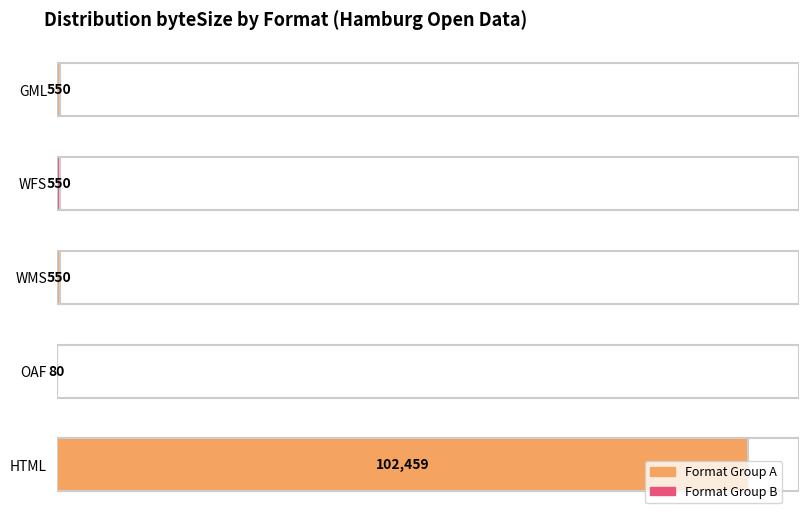

Rank the categories by value from highest to lowest.

HTML, GML, WFS, WMS, OAF